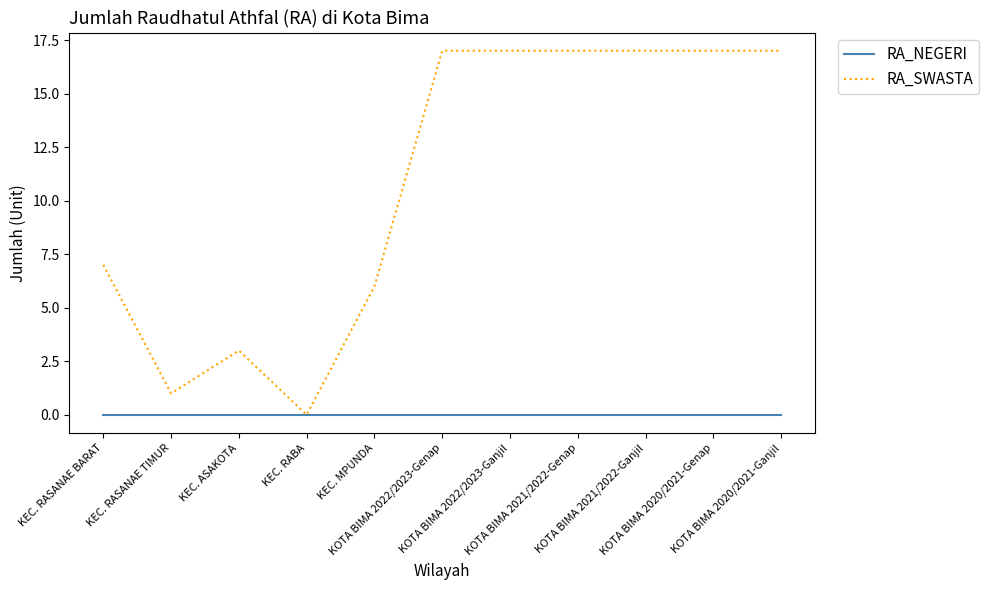

What is the greatest value displayed?

17